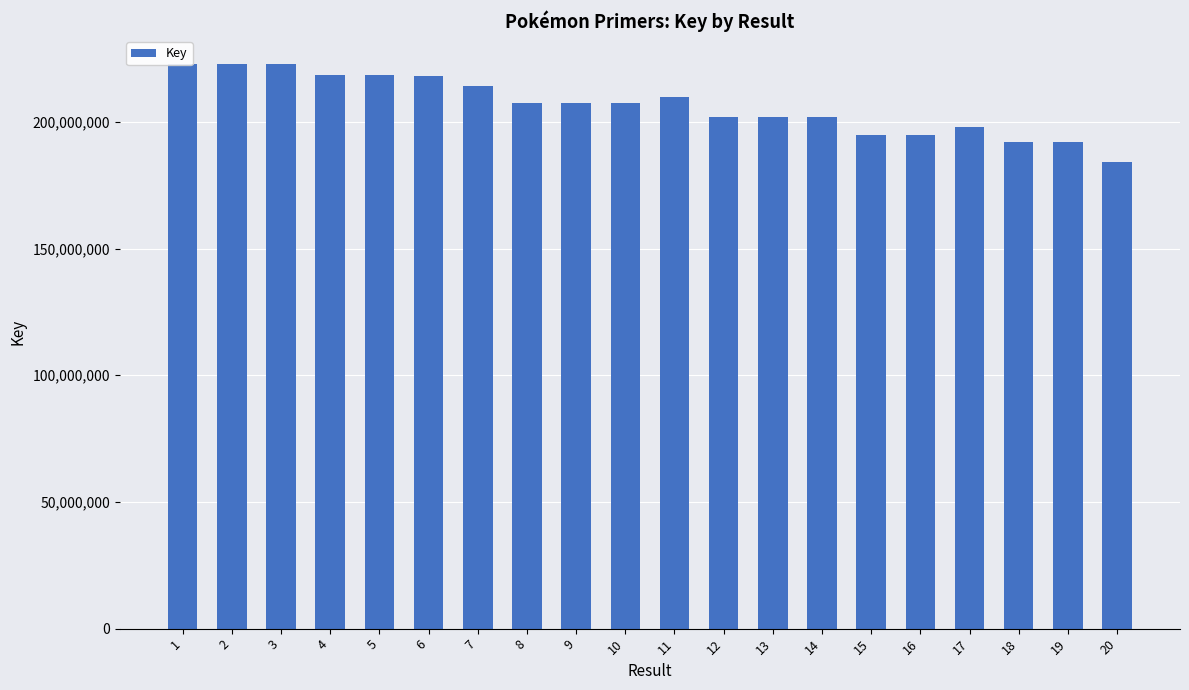

List the labels in order of value, largest first.

1, 2, 3, 5, 4, 6, 7, 11, 10, 8, 9, 12, 14, 13, 17, 15, 16, 18, 19, 20